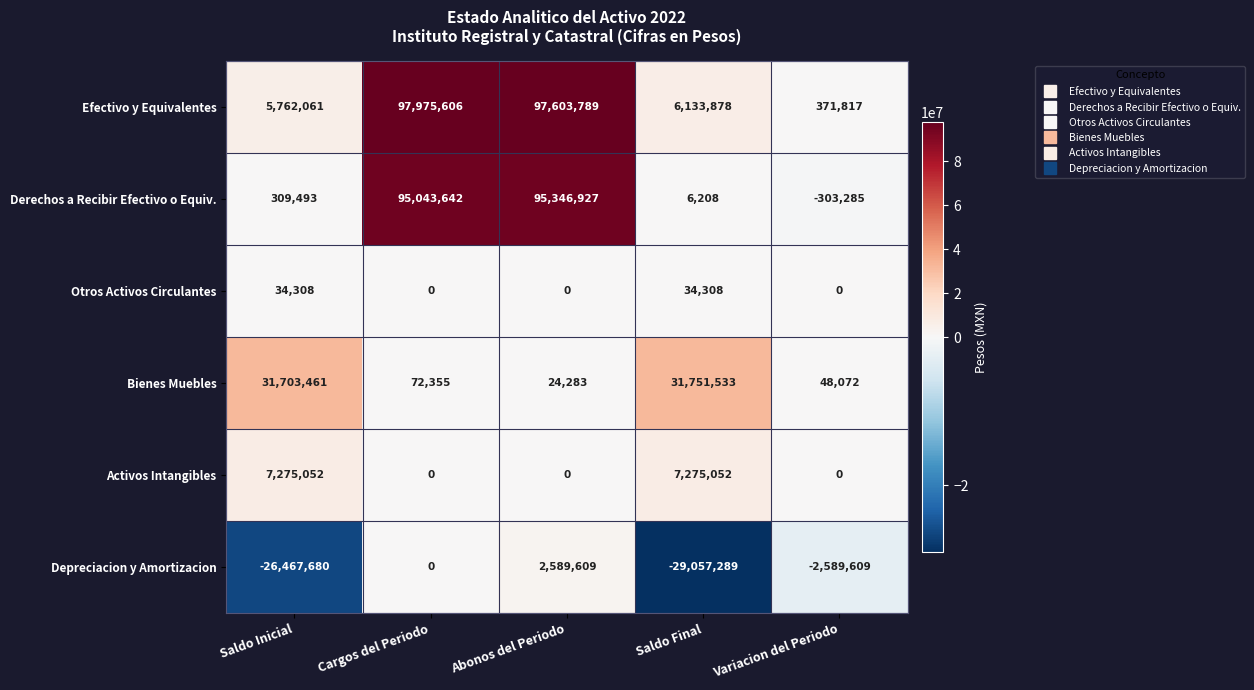

Reading right to left, extract all data points from this chart.

Efectivo y Equivalentes: Variacion del Periodo=371817	Saldo Final=6133878	Abonos del Periodo=97603789	Cargos del Periodo=97975606	Saldo Inicial=5762061
Derechos a Recibir Efectivo o Equiv.: Variacion del Periodo=-303285	Saldo Final=6208	Abonos del Periodo=95346927	Cargos del Periodo=95043642	Saldo Inicial=309493
Otros Activos Circulantes: Variacion del Periodo=0	Saldo Final=34308	Abonos del Periodo=0	Cargos del Periodo=0	Saldo Inicial=34308
Bienes Muebles: Variacion del Periodo=48072	Saldo Final=31751533	Abonos del Periodo=24283	Cargos del Periodo=72355	Saldo Inicial=31703461
Activos Intangibles: Variacion del Periodo=0	Saldo Final=7275052	Abonos del Periodo=0	Cargos del Periodo=0	Saldo Inicial=7275052
Depreciacion y Amortizacion: Variacion del Periodo=-2589609	Saldo Final=-29057289	Abonos del Periodo=2589609	Cargos del Periodo=0	Saldo Inicial=-26467680